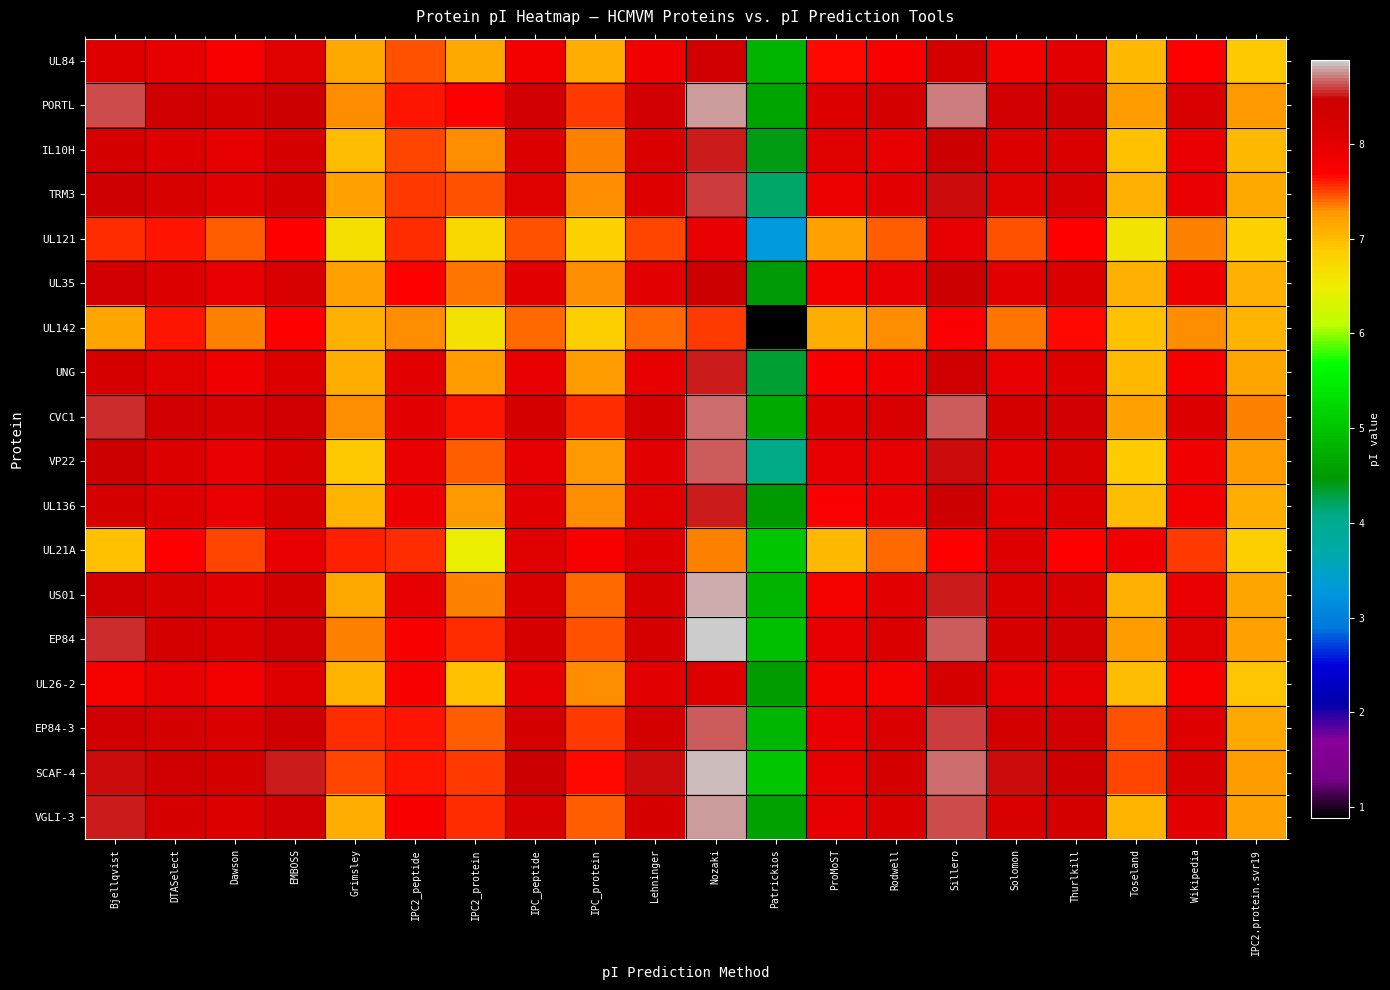

At which category does the chart reach its minimum across all series?

Patrickios